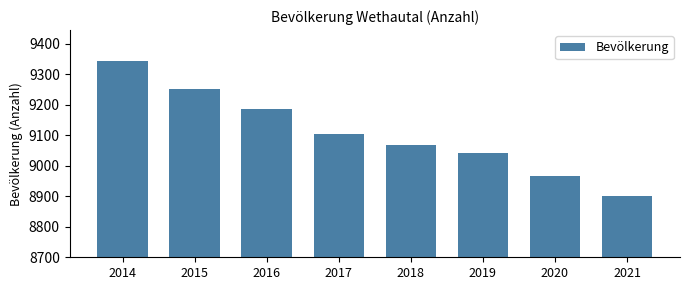

Reading left to right, extract all data points from this chart.

9344	9252	9184	9104	9068	9040	8966	8900